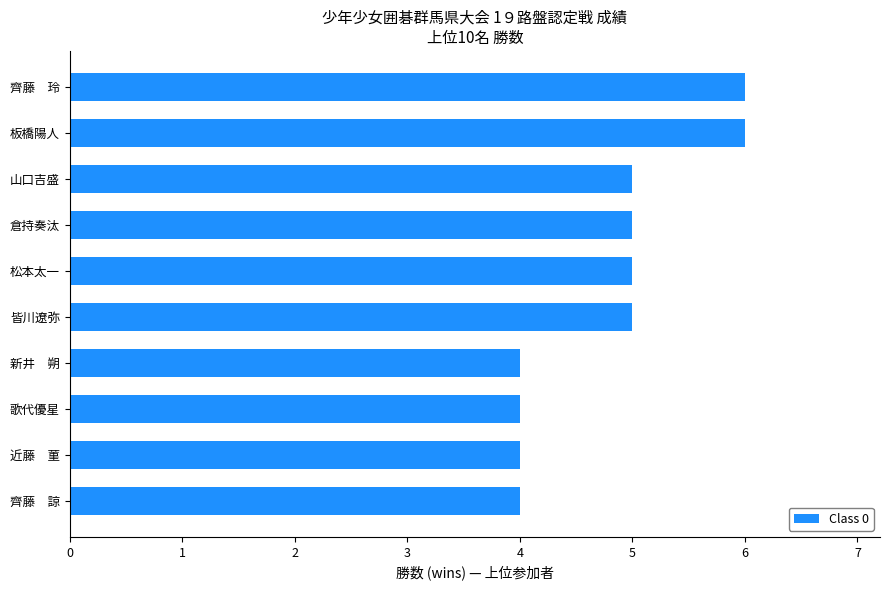

Reading bottom to top, list all the values displayed in this chart.

齊藤　諒=4	近藤　菫=4	歌代優星=4	新井　朔=4	皆川遼弥=5	松本太一=5	倉持奏汰=5	山口吉盛=5	板橋陽人=6	齊藤　玲=6